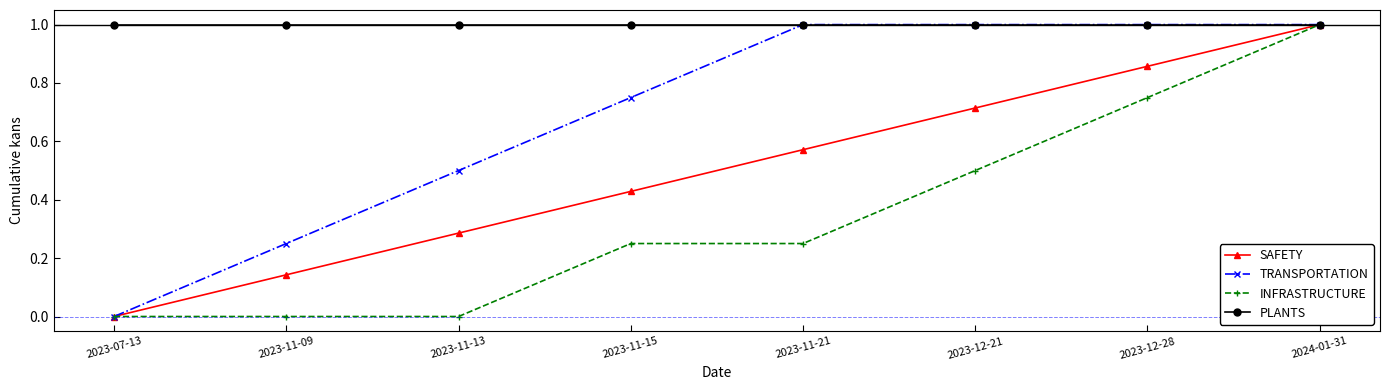

What is the maximum value for PLANTS?

1.0